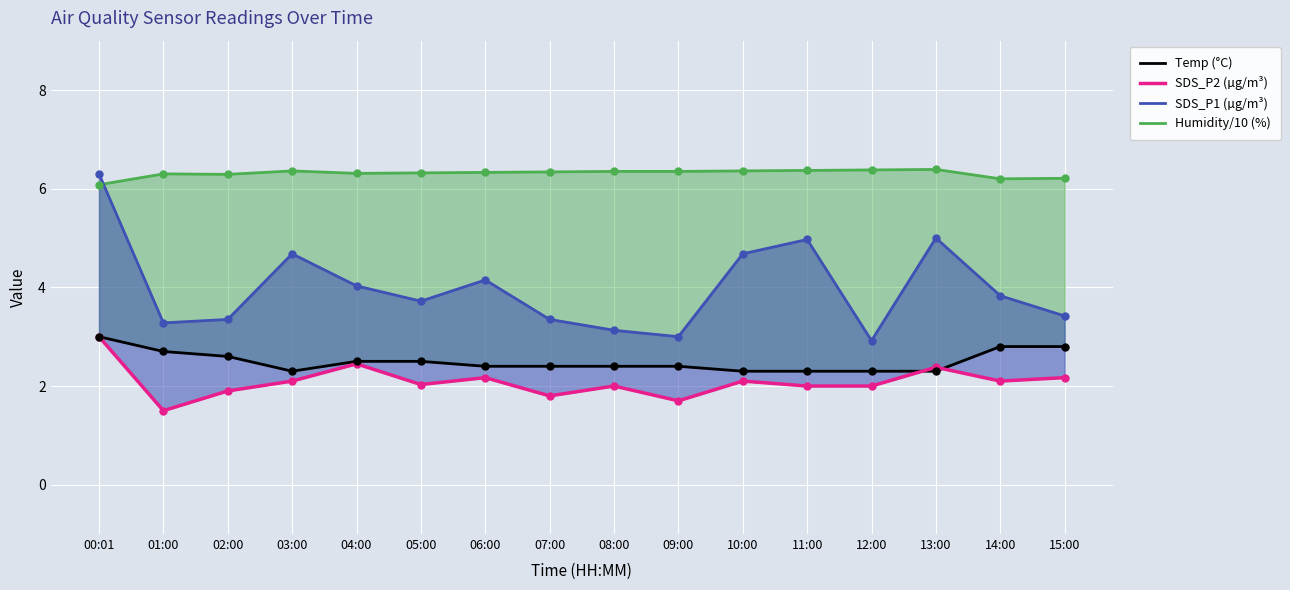

What is the label of the 16th point from the right?

00:01